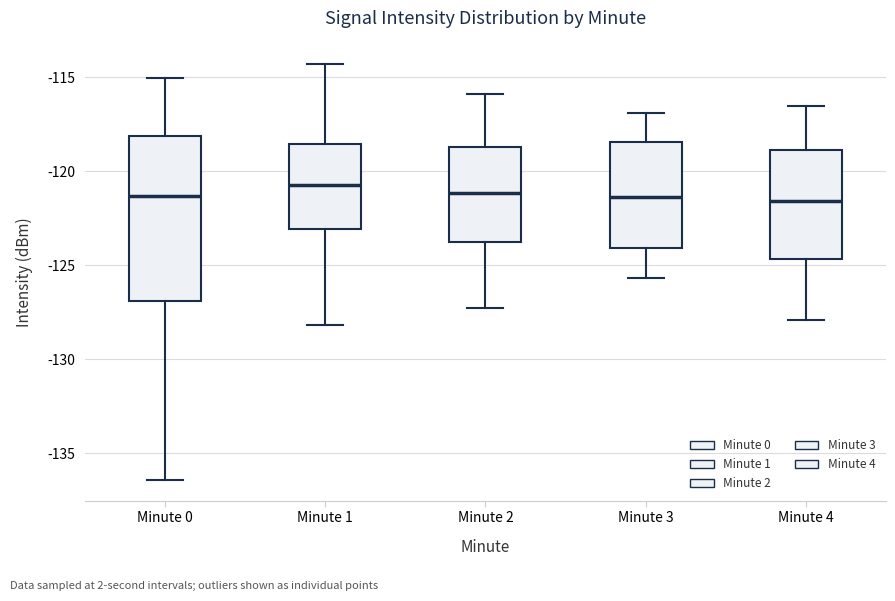

Which box is the tallest, from its lower edge to its upper edge?

Minute 0